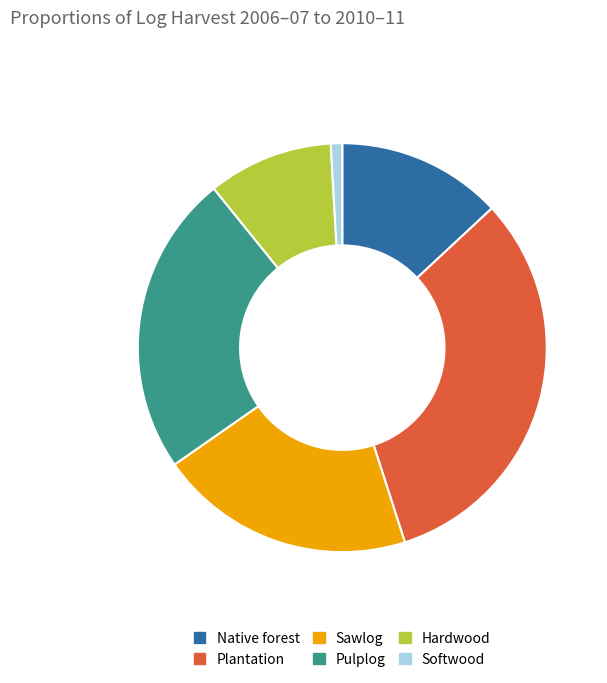

Between Hardwood and Softwood, which is larger?

Hardwood